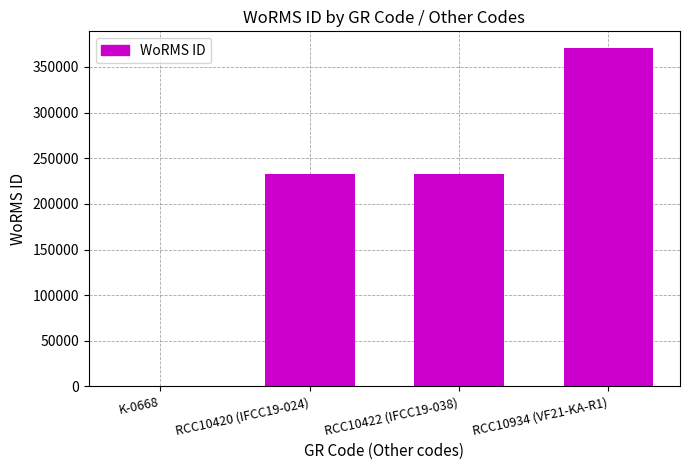

What is the maximum value shown in the chart?

370510